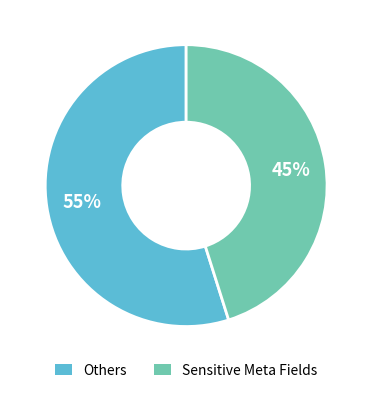

How many slices are in this pie chart?

2